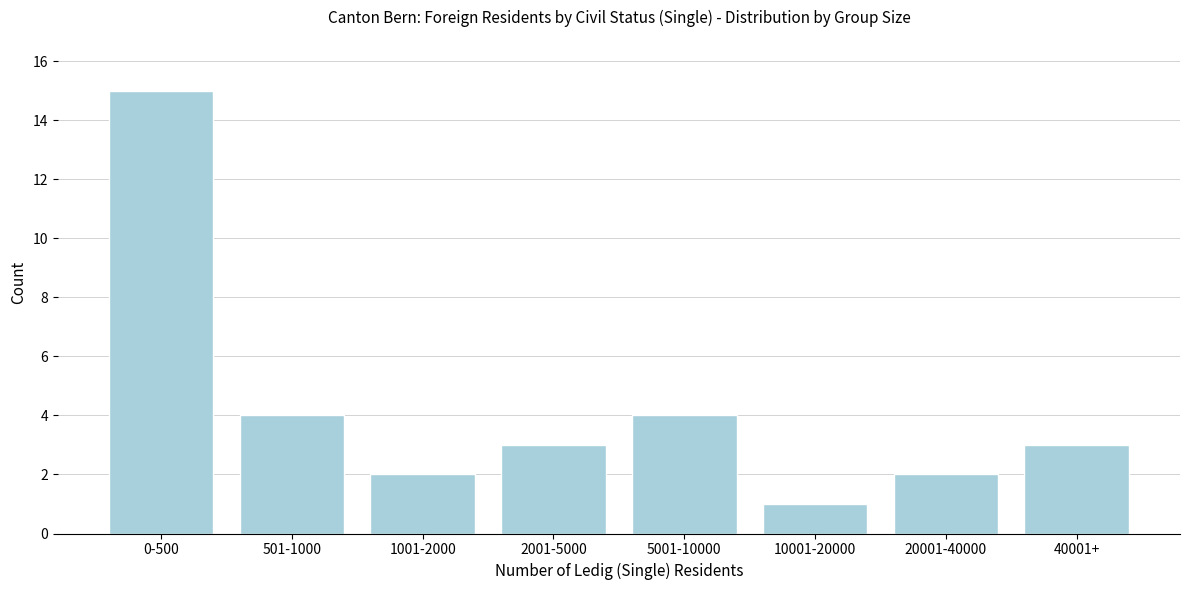

Reading right to left, what are all the values shown in this chart?

40001+=3	20001-40000=2	10001-20000=1	5001-10000=4	2001-5000=3	1001-2000=2	501-1000=4	0-500=15